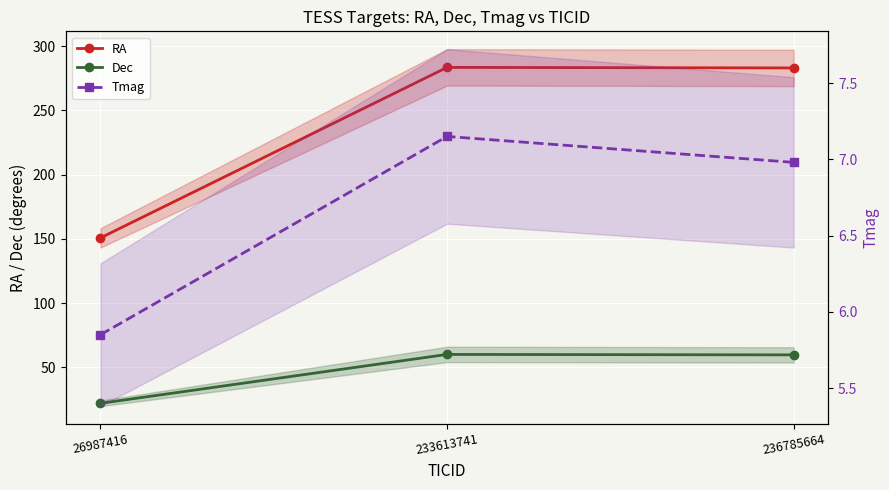

What is the difference between the maximum and second lowest values in the RA series?

0.4